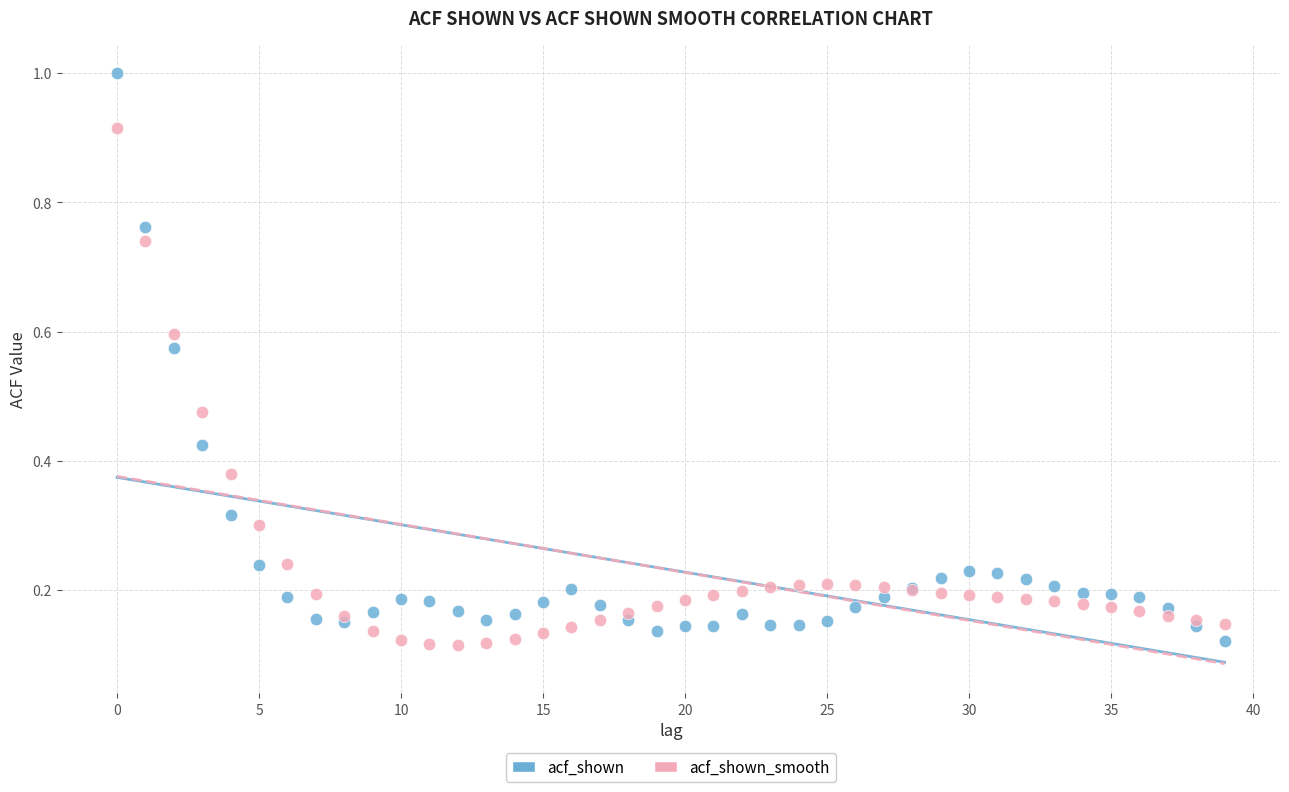

Which series has the largest Y range (max minus min)?

acf_shown